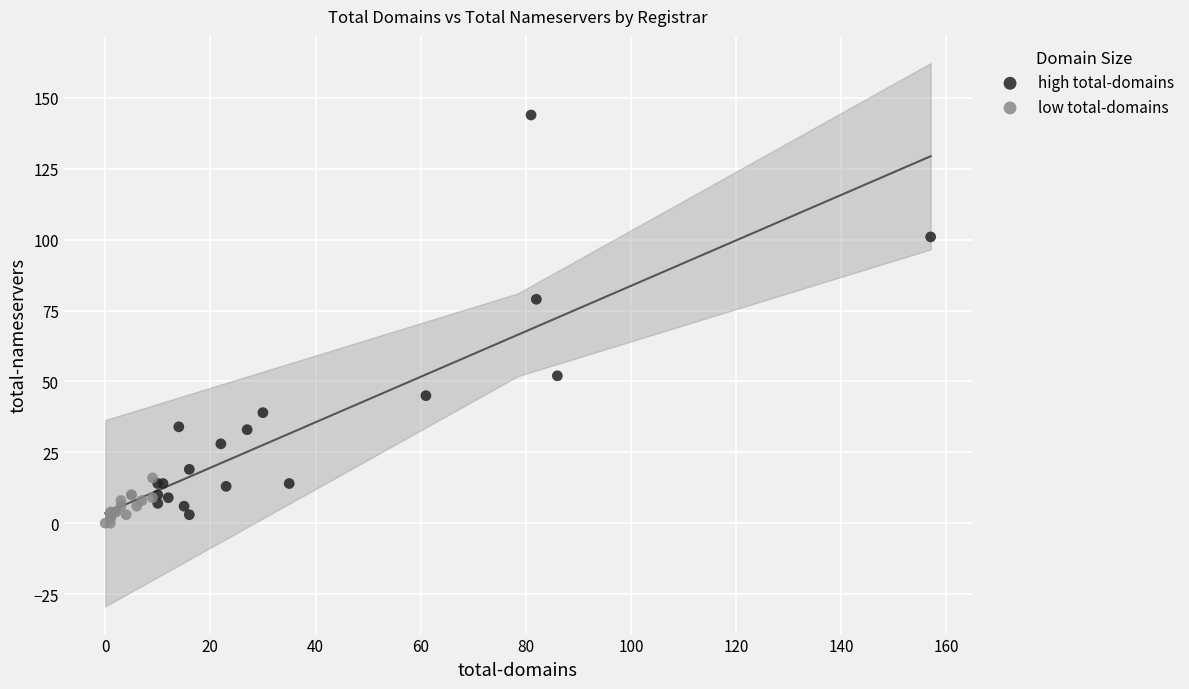

What are all the series names shown in the legend?

high total-domains, low total-domains